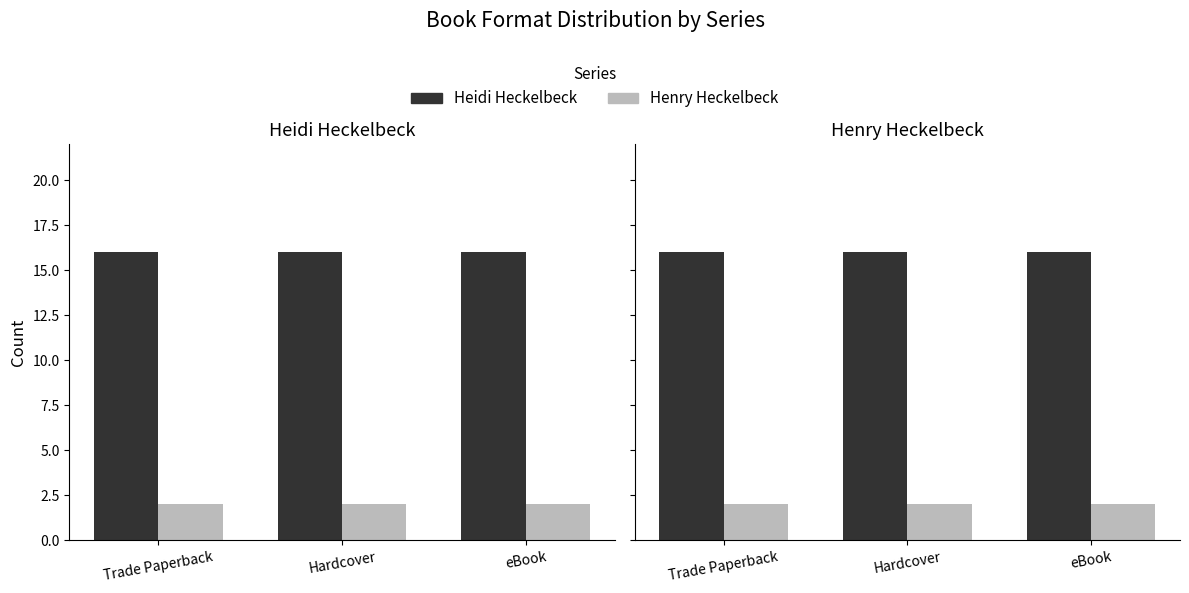

The value of Heidi Heckelbeck at Hardcover is 16. True or false?

True